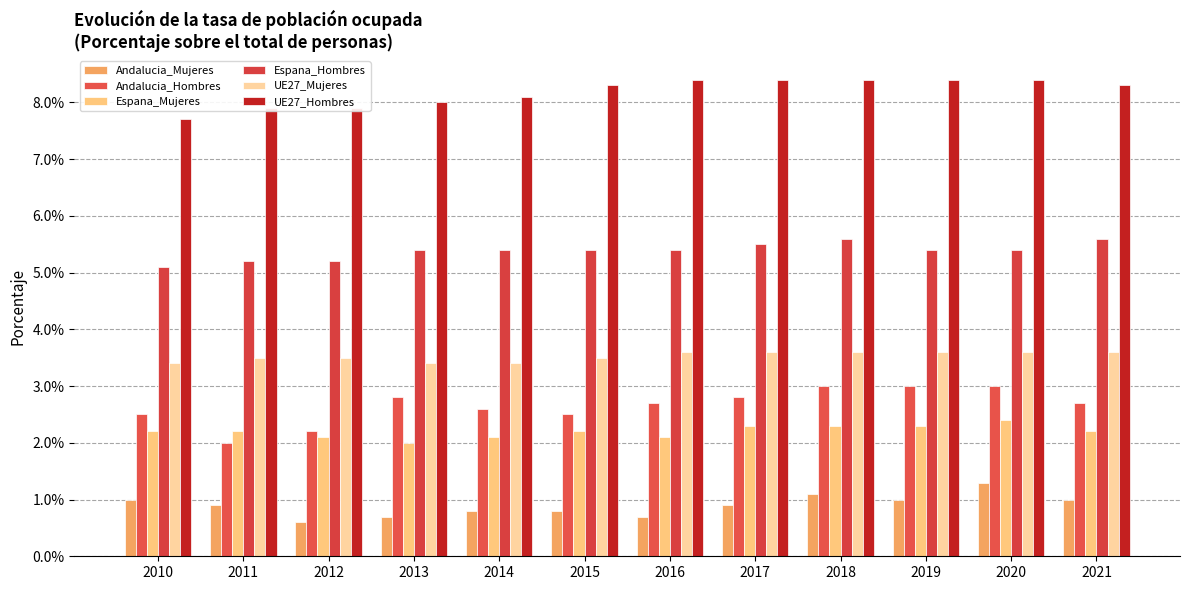

Reading left to right, what are all the values shown in this chart?

Andalucia_Mujeres: 2010=0.0	2011=0.0	2012=0.0	2013=0.0	2014=0.0	2015=0.0	2016=0.0	2017=0.0	2018=0.0	2019=0.0	2020=0.0	2021=0.0
Andalucia_Hombres: 2010=0.0	2011=0.0	2012=0.0	2013=0.0	2014=0.0	2015=0.0	2016=0.0	2017=0.0	2018=0.0	2019=0.0	2020=0.0	2021=0.0
Espana_Mujeres: 2010=0.0	2011=0.0	2012=0.0	2013=0.0	2014=0.0	2015=0.0	2016=0.0	2017=0.0	2018=0.0	2019=0.0	2020=0.0	2021=0.0
Espana_Hombres: 2010=0.1	2011=0.1	2012=0.1	2013=0.1	2014=0.1	2015=0.1	2016=0.1	2017=0.1	2018=0.1	2019=0.1	2020=0.1	2021=0.1
UE27_Mujeres: 2010=0.0	2011=0.0	2012=0.0	2013=0.0	2014=0.0	2015=0.0	2016=0.0	2017=0.0	2018=0.0	2019=0.0	2020=0.0	2021=0.0
UE27_Hombres: 2010=0.1	2011=0.1	2012=0.1	2013=0.1	2014=0.1	2015=0.1	2016=0.1	2017=0.1	2018=0.1	2019=0.1	2020=0.1	2021=0.1